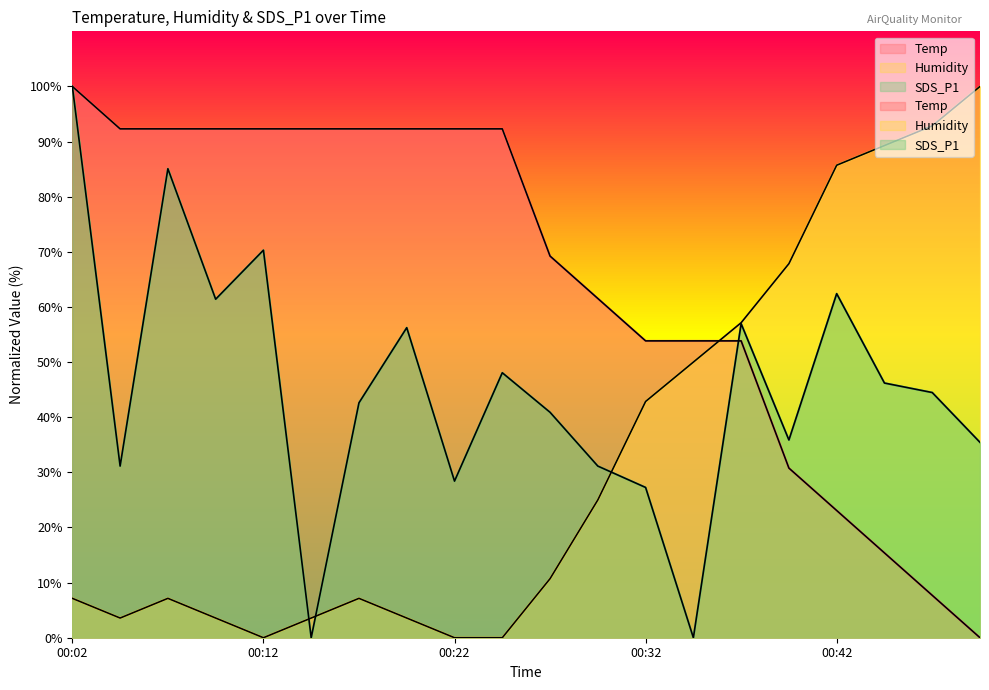

What is the value of the SDS_P1 point at the 2nd from the left?

31.1